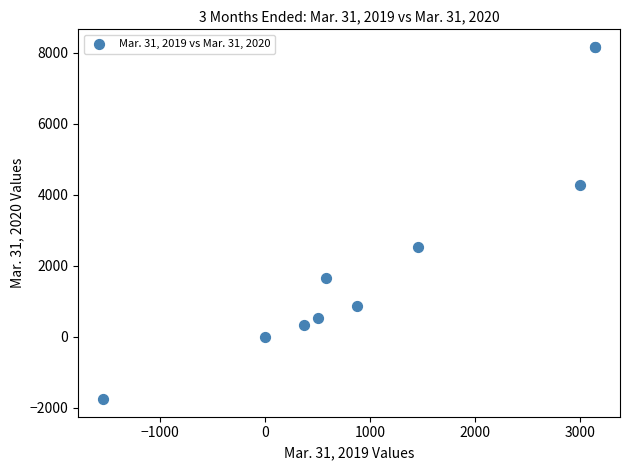

What Y value in the scatter plot is closest to 3206?

2527.0